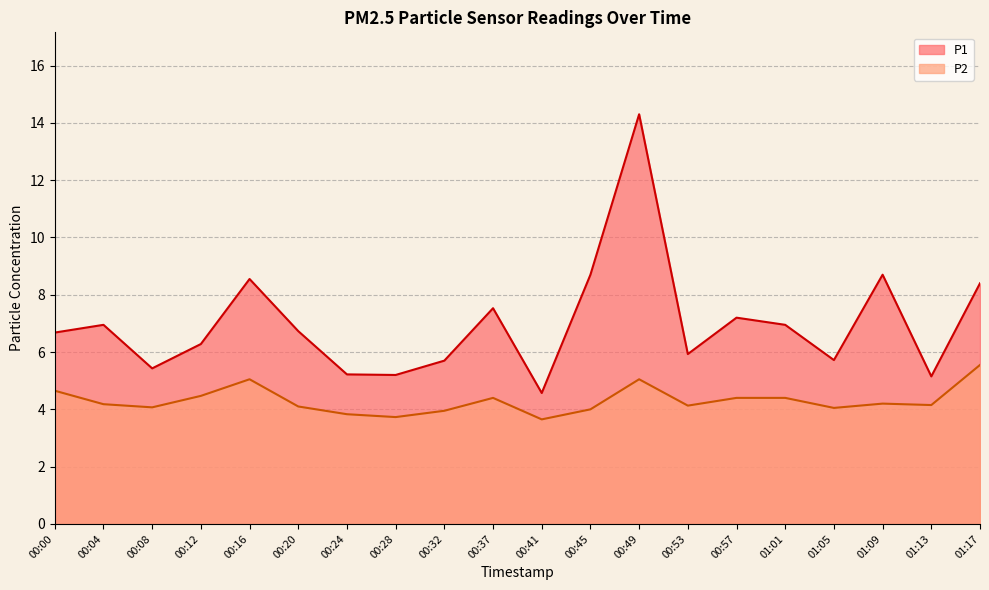

What is the label of the 1st point from the left?

00:00